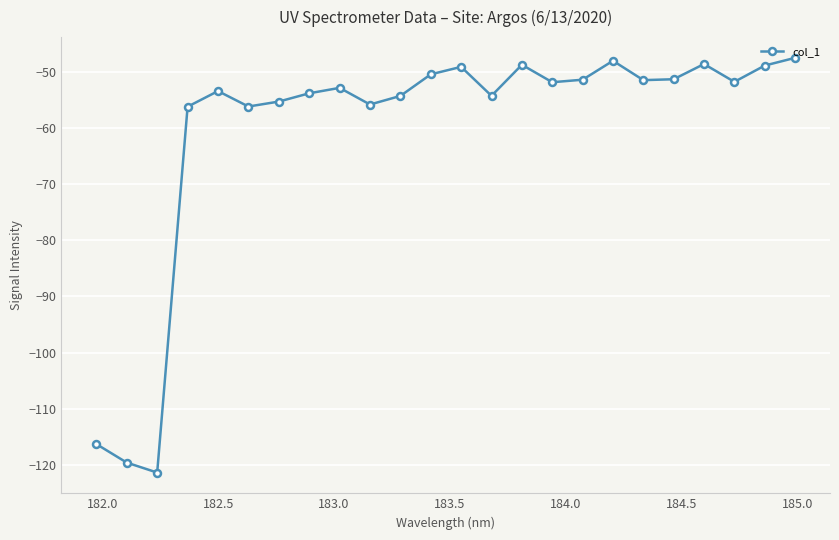

True or false: there are more than 0 points higher than both neighbors.

True